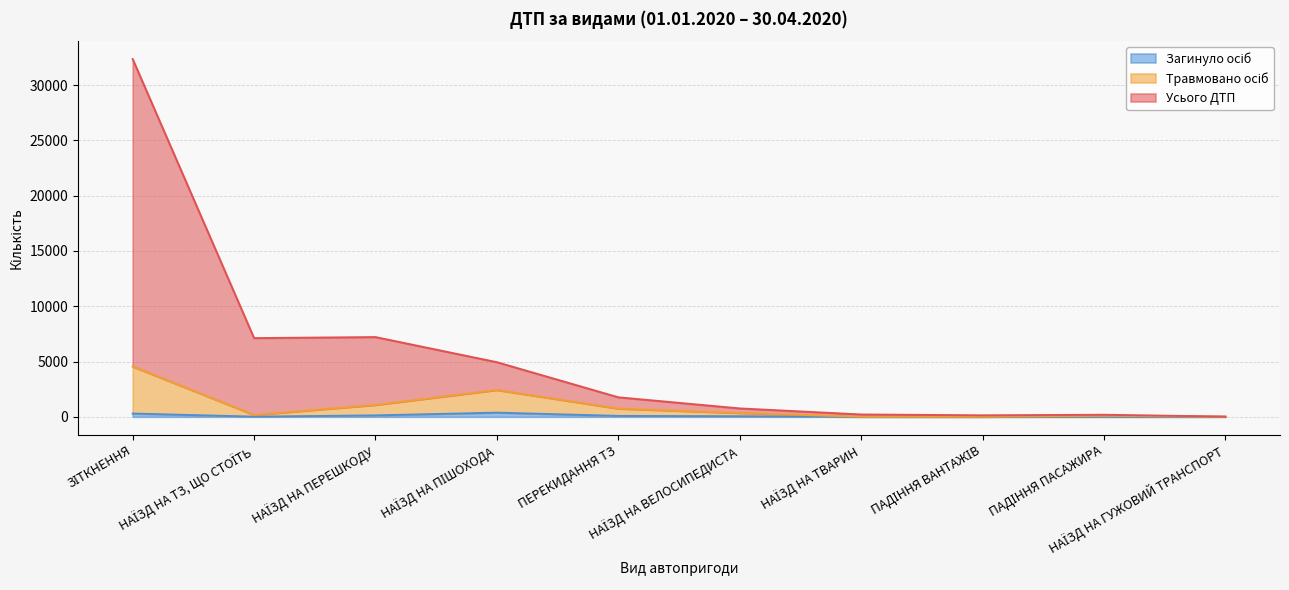

Where is the first local maximum for Загинуло осіб?

НАЇЗД НА ПІШОХОДА